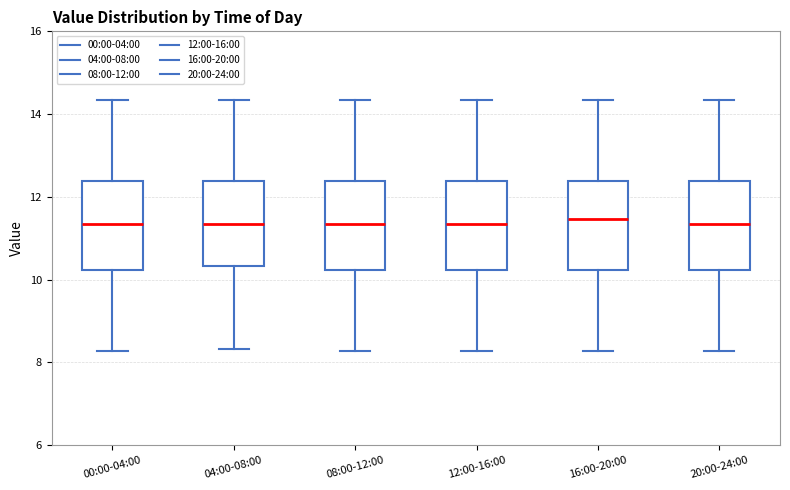

Where is the upper edge of the box for 04:00-08:00 on the y-axis? The values are not printed on the chart, so give them approximately, as read against the axis.

12.4